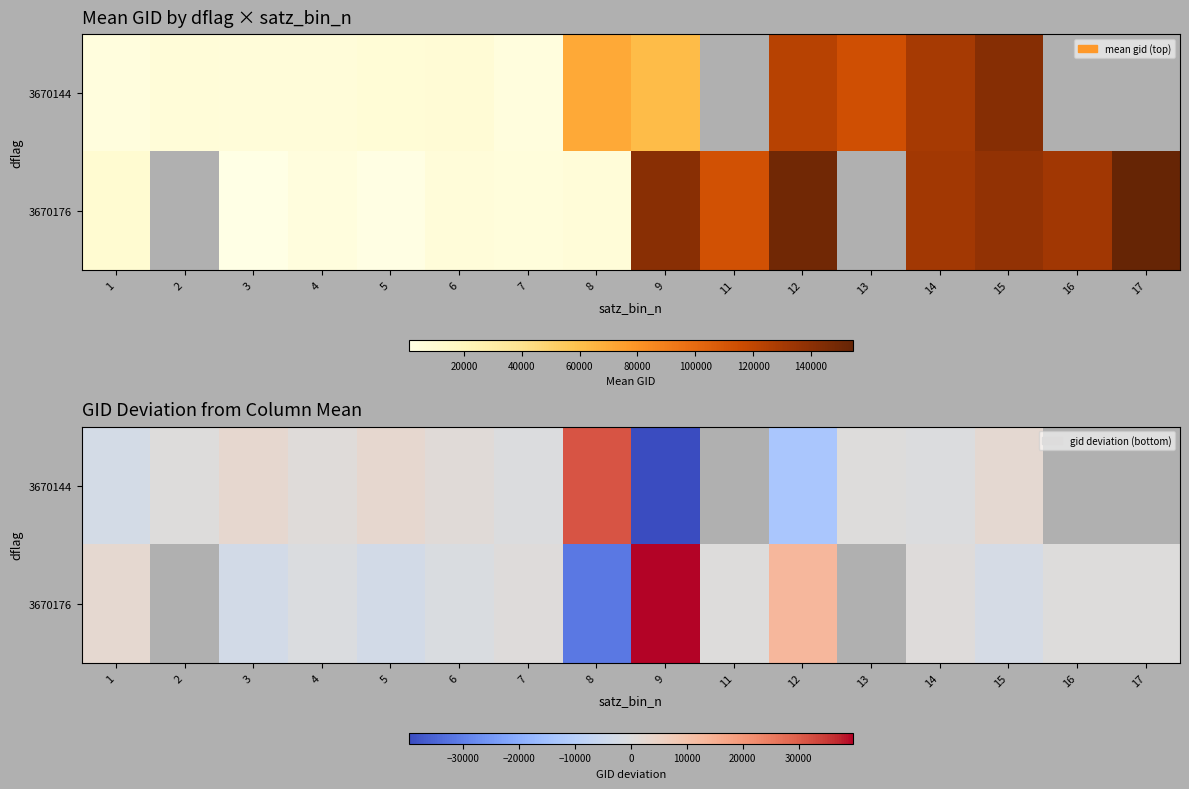

The 3670144 series shows -19269.9 at 12. True or false?

False